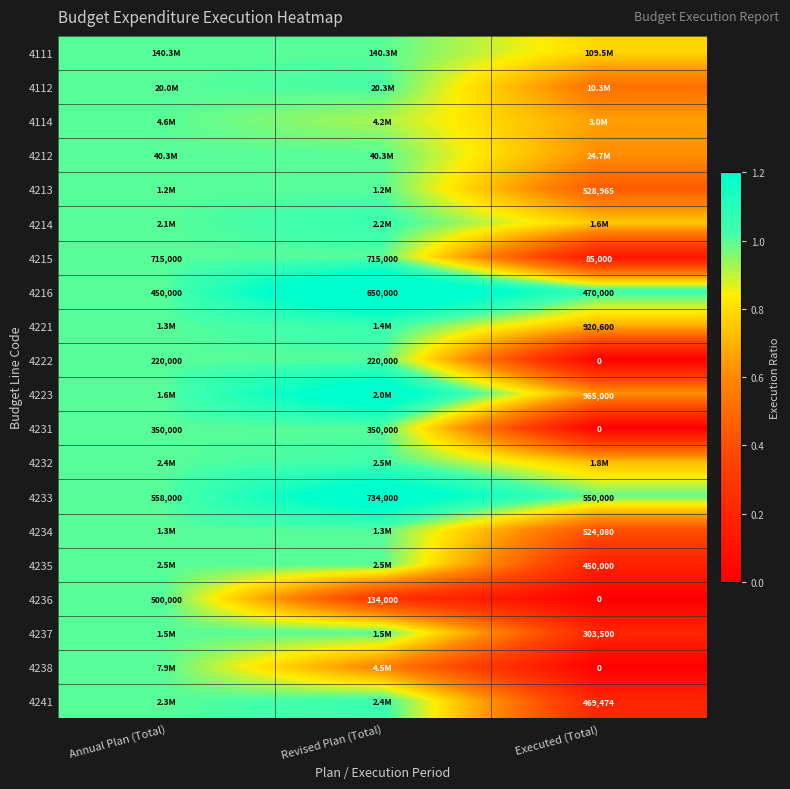

At which label does 4236 first exceed 134000?

Annual Plan (Total)